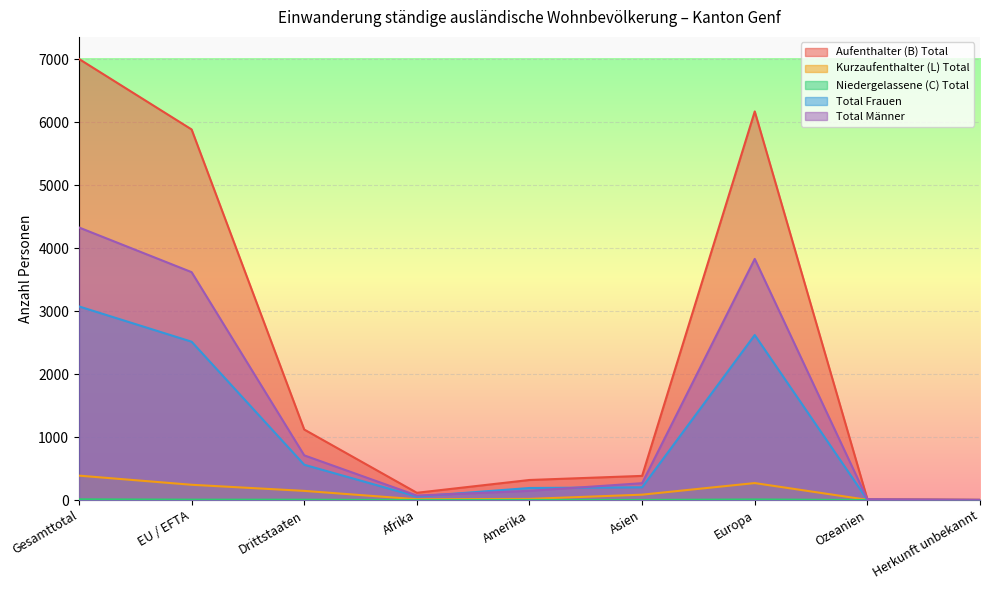

What is the sum of all Total Männer values?

12978